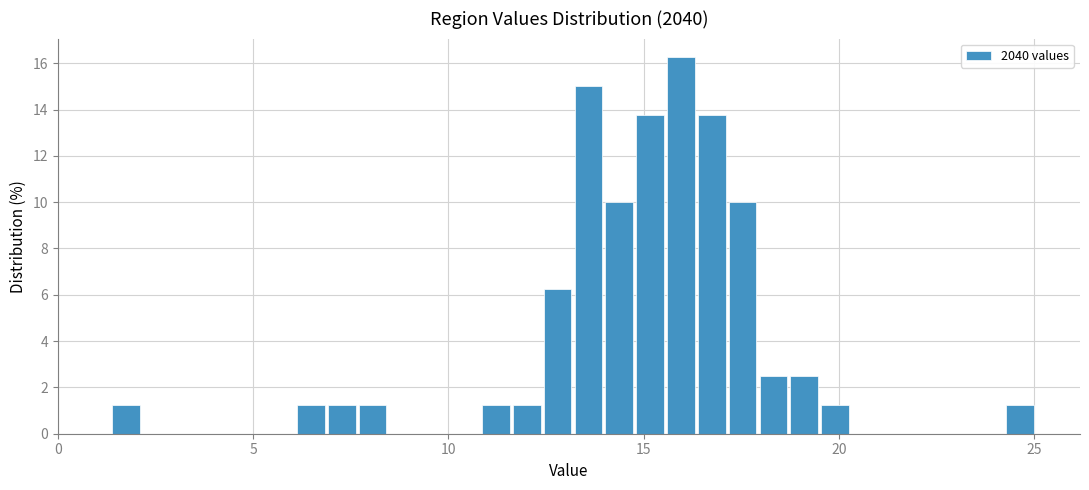

Read against the x-axis, roughly where is the centre of the tallest bar?

16.0